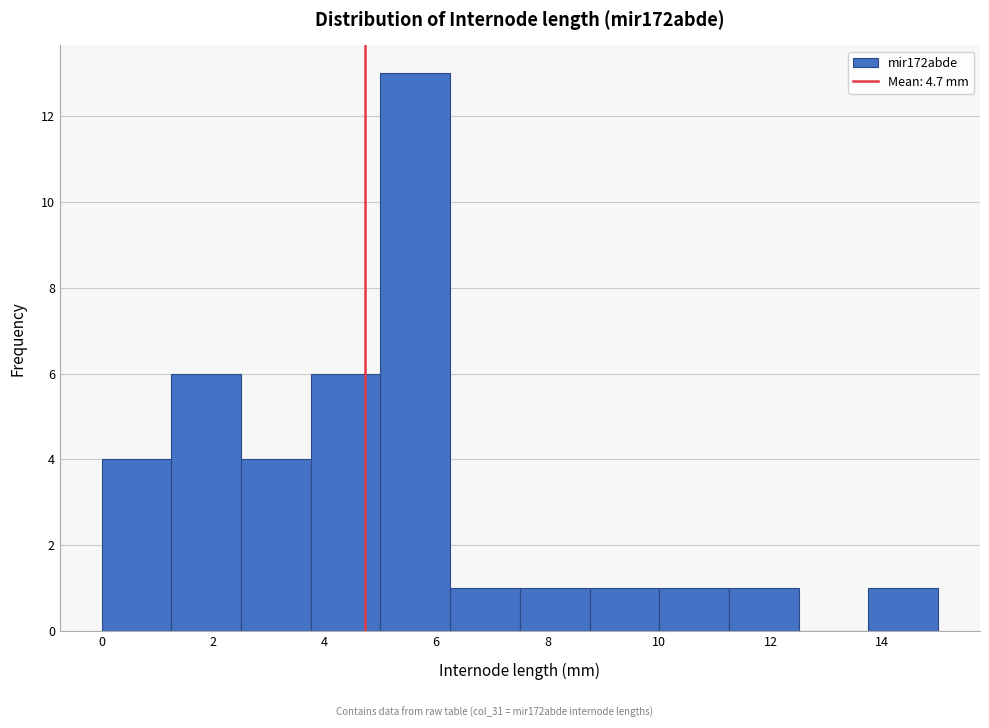

Which range on the x-axis has the tallest bar?

5.00 to 6.25